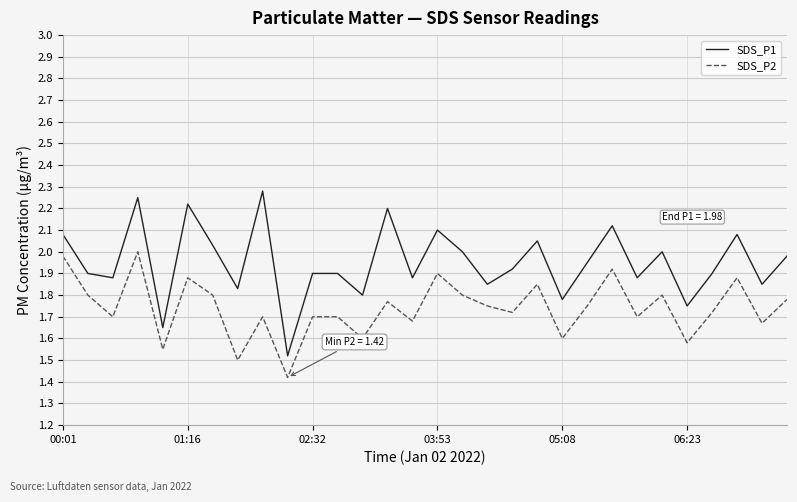

Which series has the widest spread of values?

SDS_P1